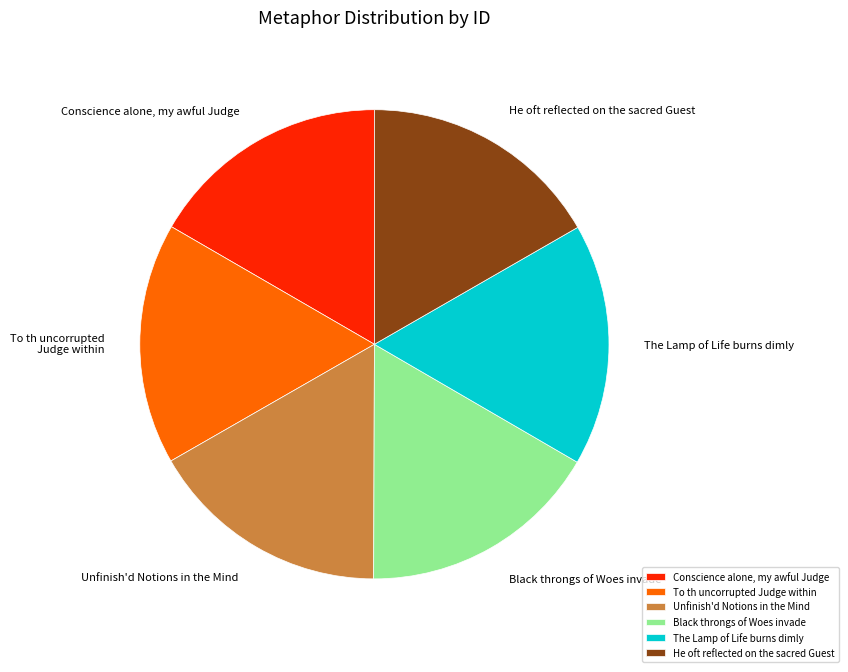

Is it true that He oft reflected on the sacred Guest is 17% of the pie?

True